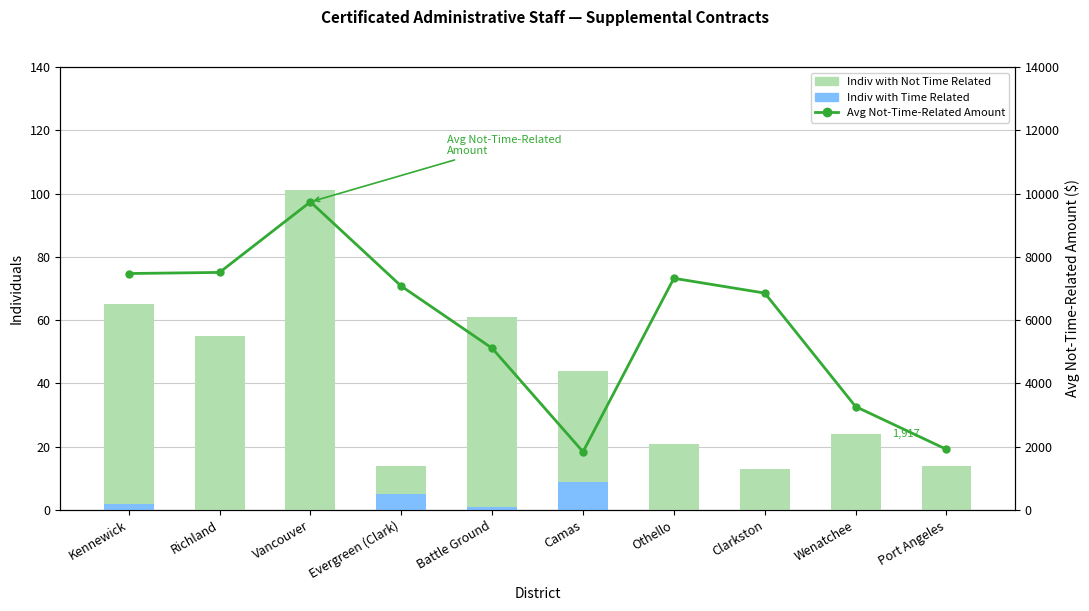

The Indiv with Not Time Related series shows 22 at Camas. True or false?

False